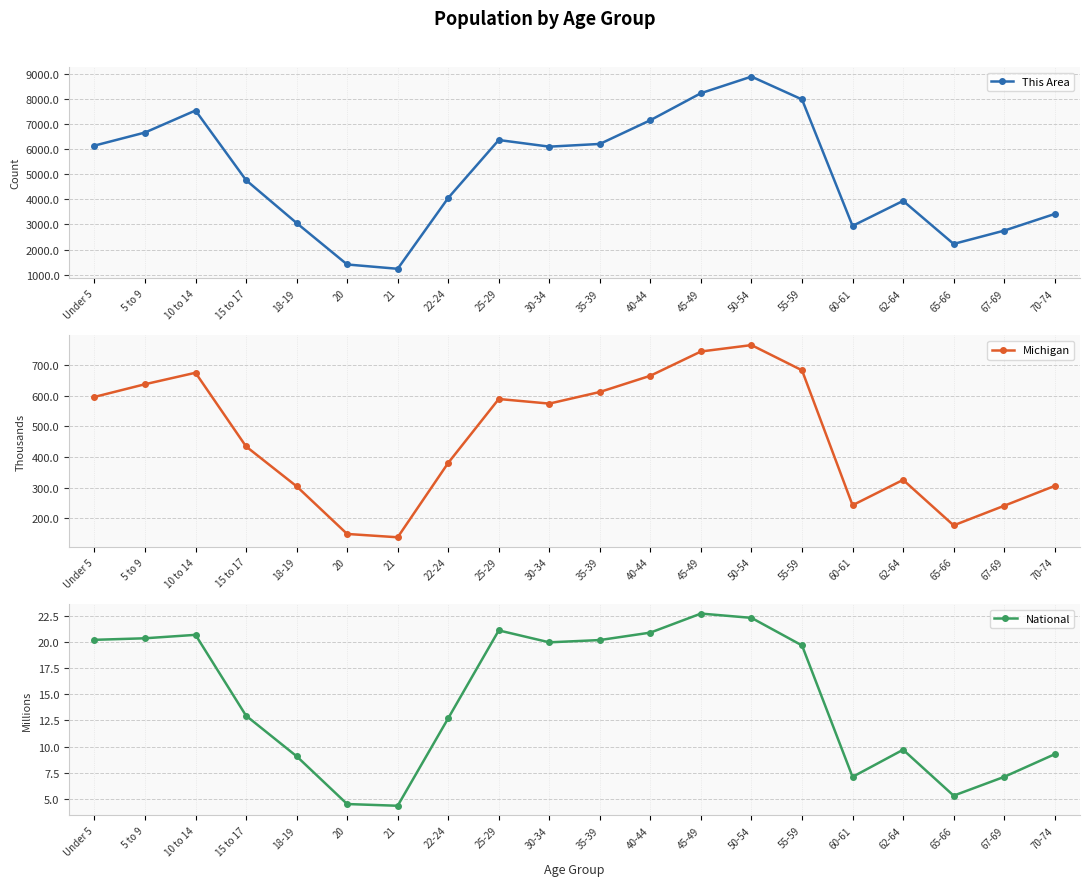

Rank the categories by This Area value from highest to lowest.

50-54, 45-49, 55-59, 10 to 14, 40-44, 5 to 9, 25-29, 35-39, Under 5, 30-34, 15 to 17, 22-24, 62-64, 70-74, 18-19, 60-61, 67-69, 65-66, 20, 21